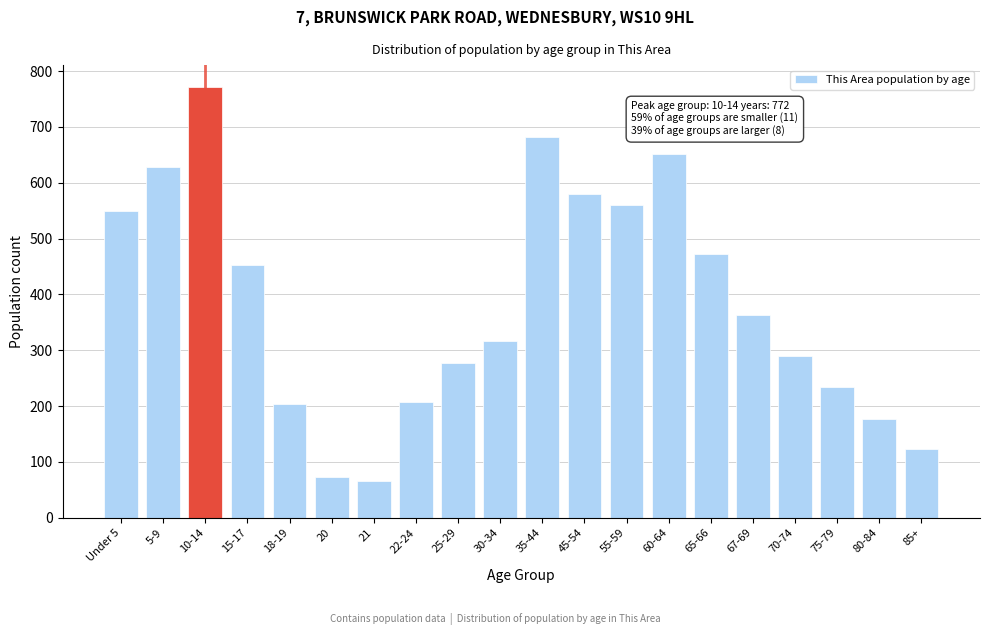

Reading left to right, transcribe all the data shown in this chart.

Under 5=550	5-9=628	10-14=772	15-17=453	18-19=204	20=73	21=66	22-24=208	25-29=277	30-34=316	35-44=682	45-54=579	55-59=560	60-64=651	65-66=473	67-69=363	70-74=290	75-79=234	80-84=176	85+=123